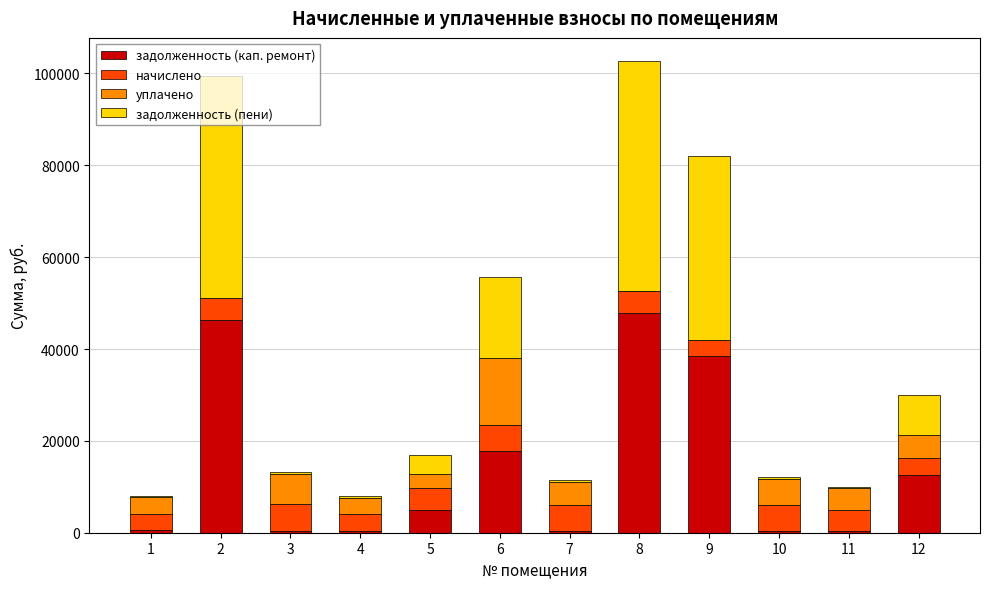

What is the total value across all series at 6?

55662.9